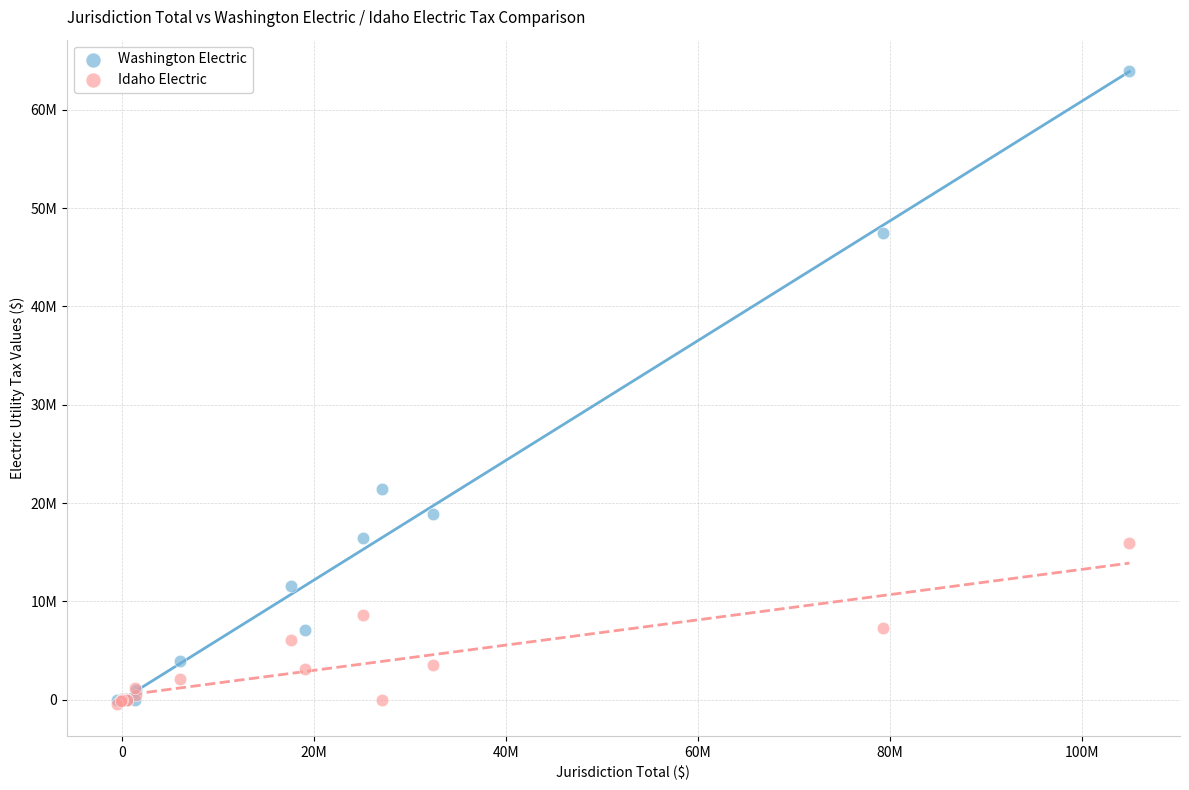

Which series has the largest Y range (max minus min)?

Washington Electric